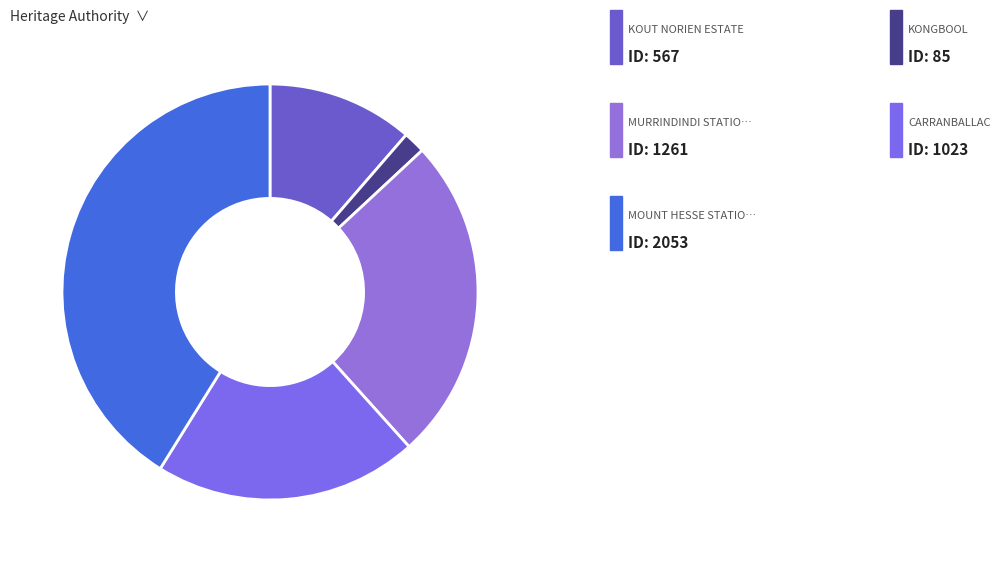

Count the number of slices in the pie.

5